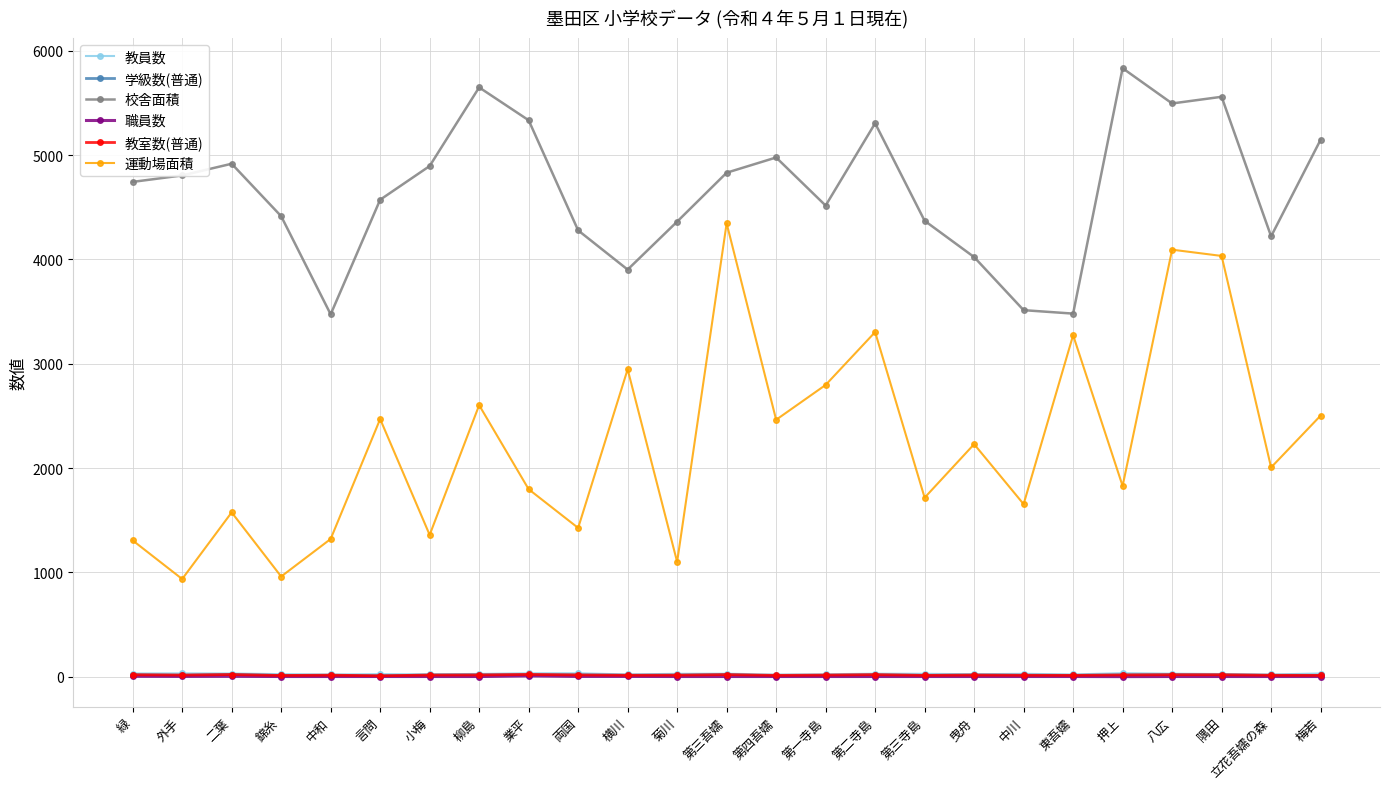

Which series has the largest total across all categories?

校舎面積